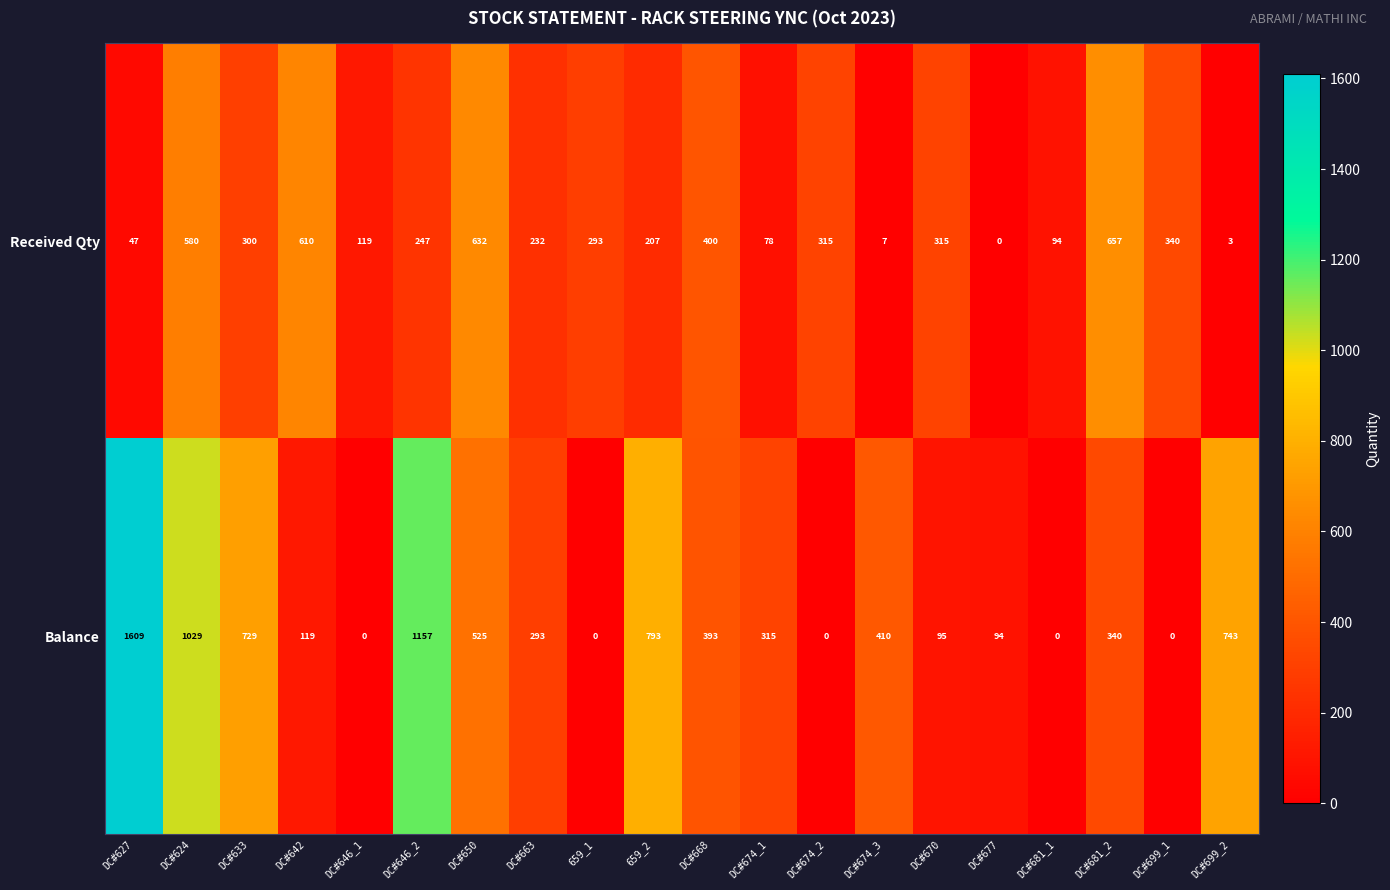

At how many categories does at least one series exceed 1076?

2